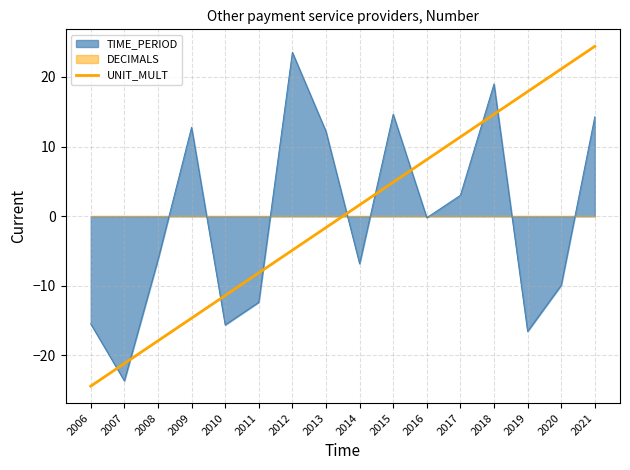

The value of TIME_PERIOD at 2013 is 6.7. True or false?

False